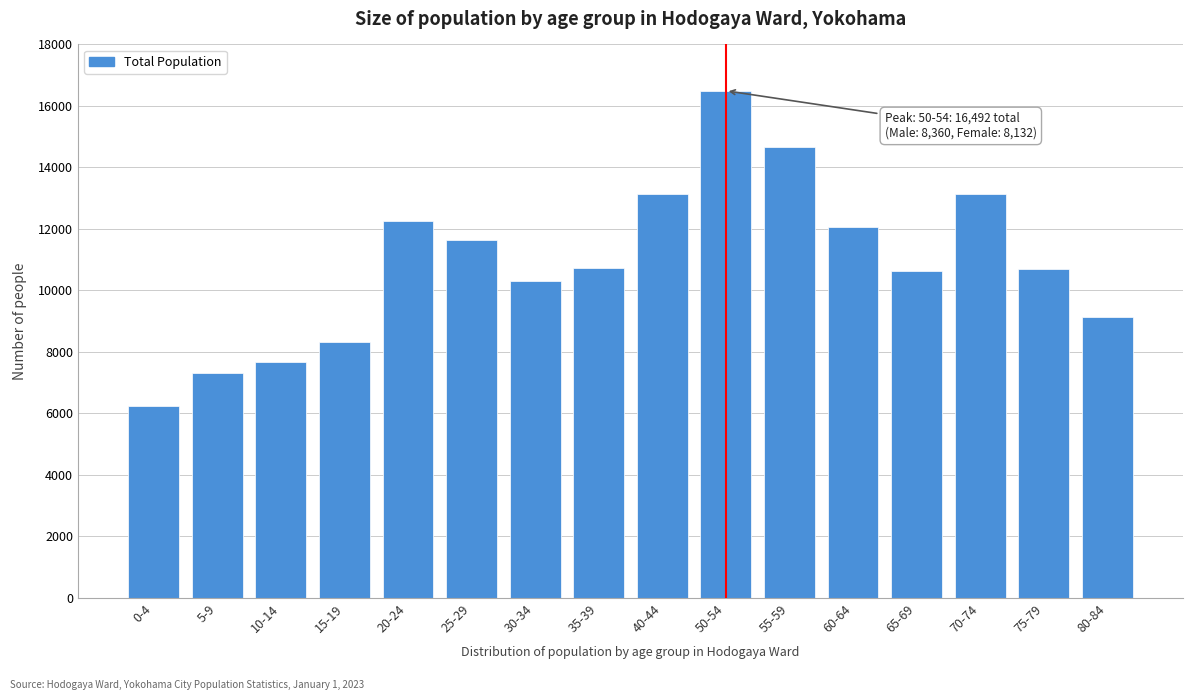

What is the label of the 10th bar from the left?

50-54